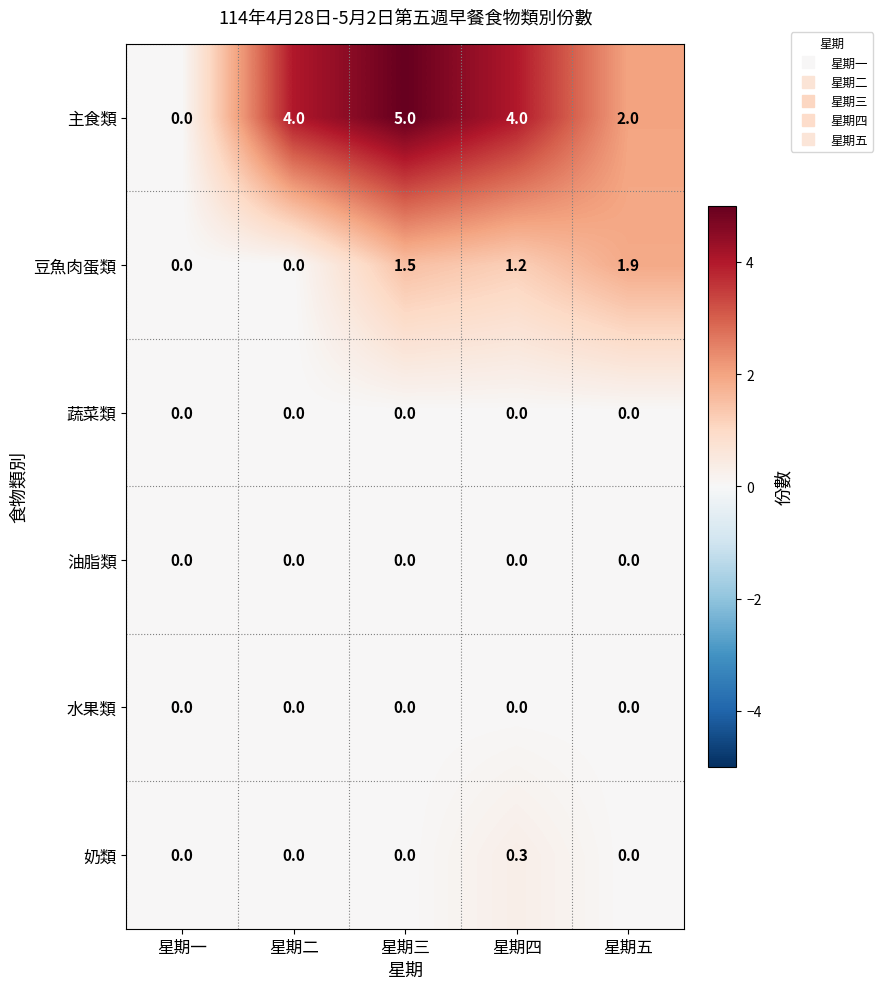

How many data points does each series have?

5